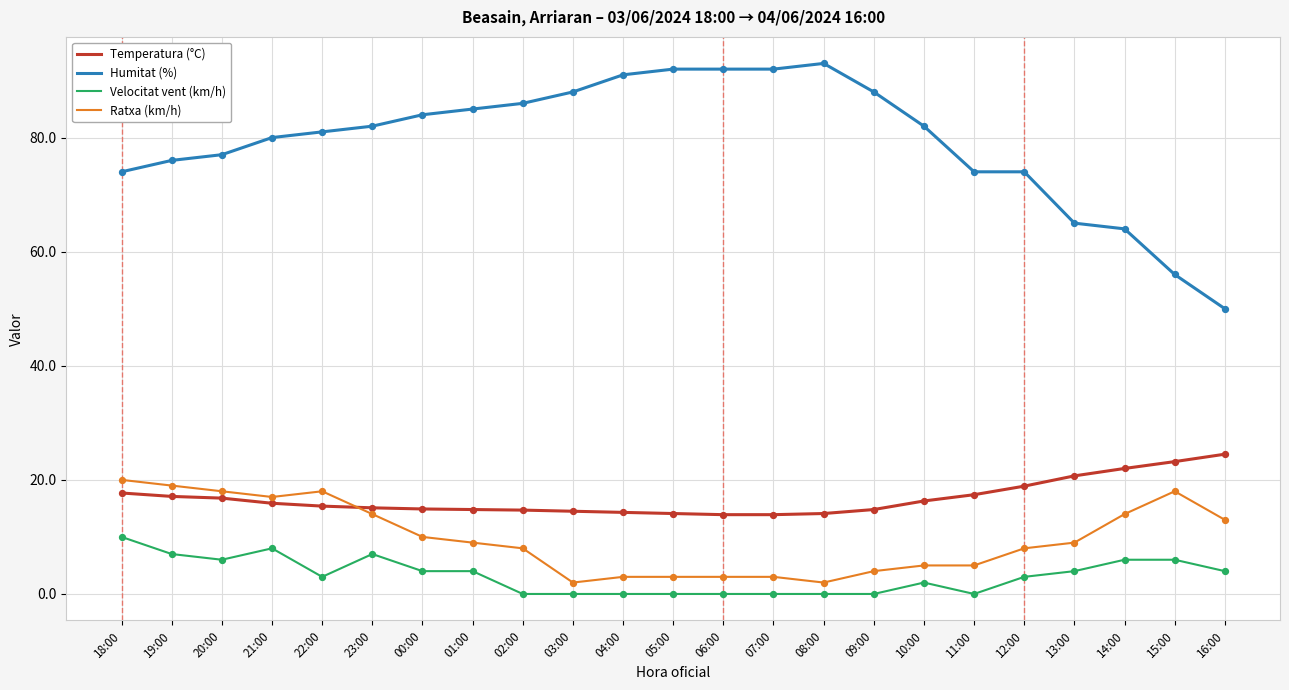

Which series has the largest total across all categories?

Humitat (%)